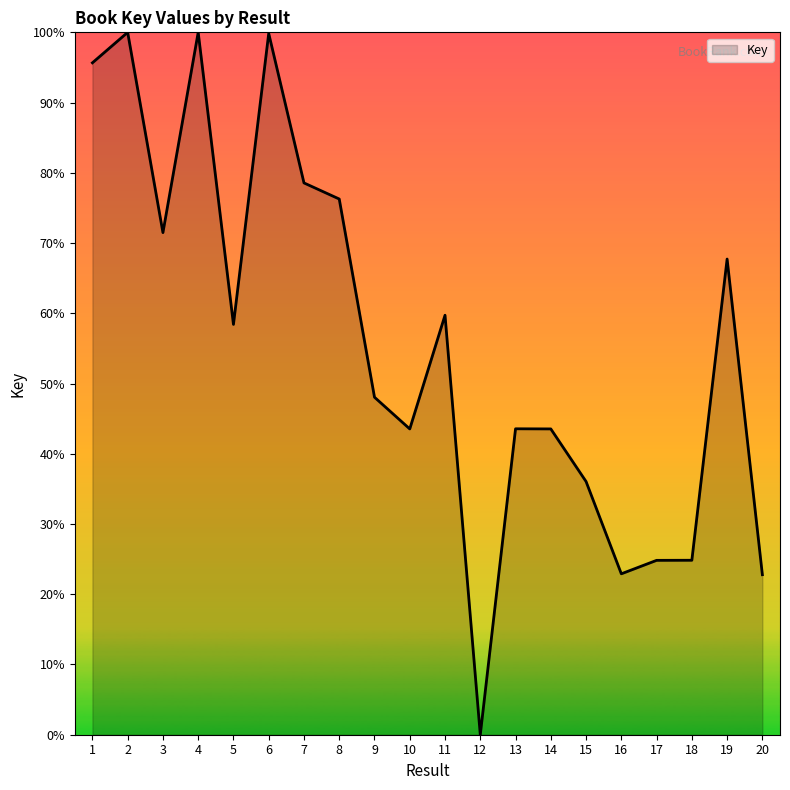

At which category does the chart reach its minimum across all series?

12